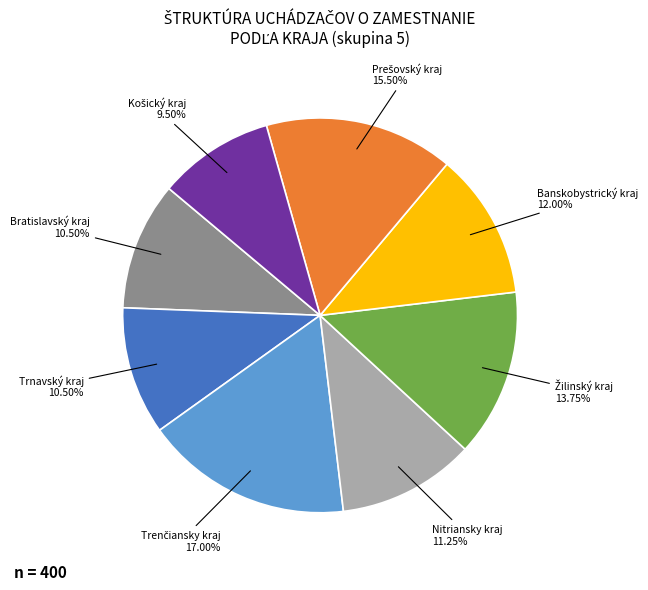

Between Nitriansky kraj and Bratislavský kraj, which is larger?

Nitriansky kraj